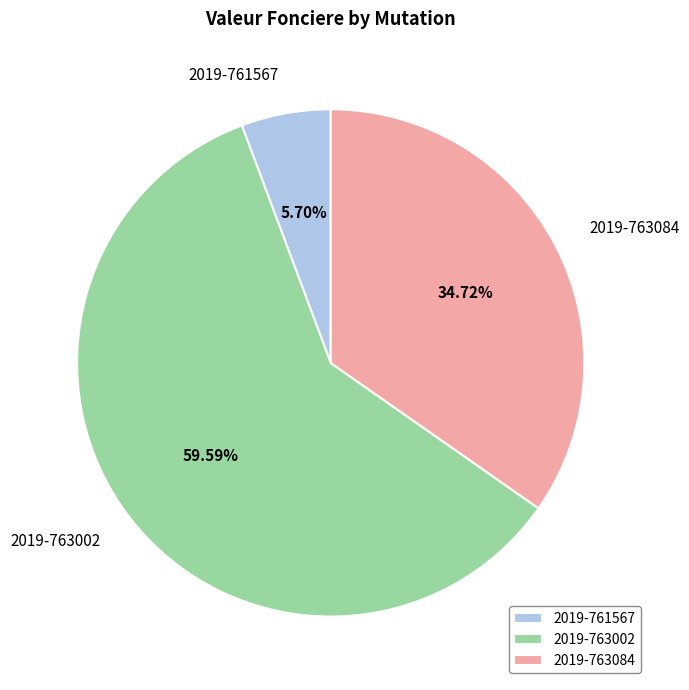

Is it true that 2019-761567 is 6% of the pie?

True